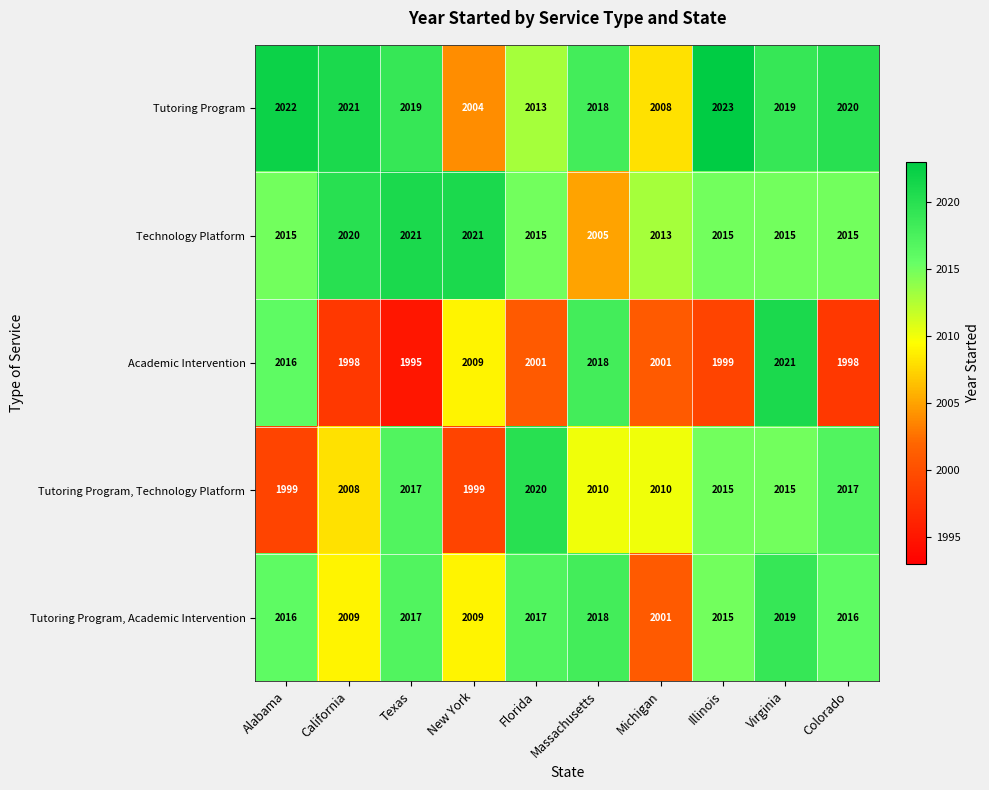

Which series has the widest spread of values?

Academic Intervention